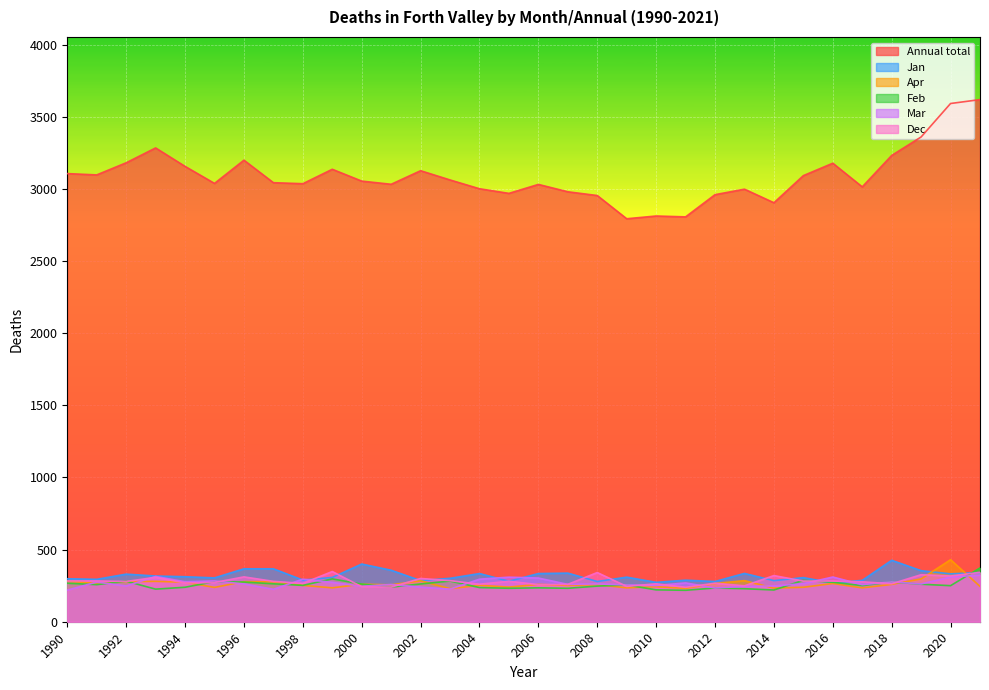

Reading left to right, extract all data points from this chart.

Annual total: 1990=3107	1991=3098	1992=3182	1993=3285	1994=3157	1995=3039	1996=3200	1997=3044	1998=3037	1999=3137	2000=3055	2001=3033	2002=3127	2003=3063	2004=3002	2005=2970	2006=3032	2007=2981	2008=2955	2009=2794	2010=2813	2011=2807	2012=2961	2013=2999	2014=2905	2015=3093	2016=3179	2017=3015	2018=3233	2019=3361	2020=3593	2021=3620
Jan: 1990=298	1991=294	1992=330	1993=317	1994=312	1995=304	1996=367	1997=367	1998=289	1999=307	2000=400	2001=357	2002=285	2003=301	2004=334	2005=281	2006=334	2007=337	2008=279	2009=309	2010=273	2011=288	2012=279	2013=335	2014=285	2015=306	2016=268	2017=287	2018=426	2019=354	2020=332	2021=341
Apr: 1990=281	1991=268	1992=278	1993=280	1994=274	1995=238	1996=278	1997=277	1998=252	1999=235	2000=260	2001=256	2002=284	2003=229	2004=253	2005=240	2006=259	2007=252	2008=257	2009=235	2010=243	2011=231	2012=265	2013=285	2014=233	2015=239	2016=265	2017=235	2018=259	2019=297	2020=430	2021=245
Feb: 1990=267	1991=257	1992=281	1993=226	1994=239	1995=278	1996=275	1997=263	1998=252	1999=297	2000=261	2001=240	2002=262	2003=282	2004=237	2005=232	2006=235	2007=232	2008=247	2009=255	2010=221	2011=218	2012=234	2013=229	2014=220	2015=287	2016=274	2017=250	2018=276	2019=260	2020=250	2021=373
Mar: 1990=219	1991=275	1992=248	1993=314	1994=277	1995=283	1996=262	1997=225	1998=295	1999=273	2000=246	2001=258	2002=240	2003=226	2004=295	2005=309	2006=303	2007=259	2008=262	2009=255	2010=251	2011=269	2012=234	2013=245	2014=248	2015=264	2016=310	2017=257	2018=276	2019=262	2020=310	2021=323
Dec: 1990=283	1991=283	1992=279	1993=308	1994=269	1995=272	1996=311	1997=280	1998=266	1999=348	2000=243	2001=240	2002=300	2003=285	2004=260	2005=281	2006=257	2007=259	2008=341	2009=245	2010=263	2011=239	2012=267	2013=249	2014=320	2015=282	2016=282	2017=277	2018=263	2019=326	2020=317	2021=342